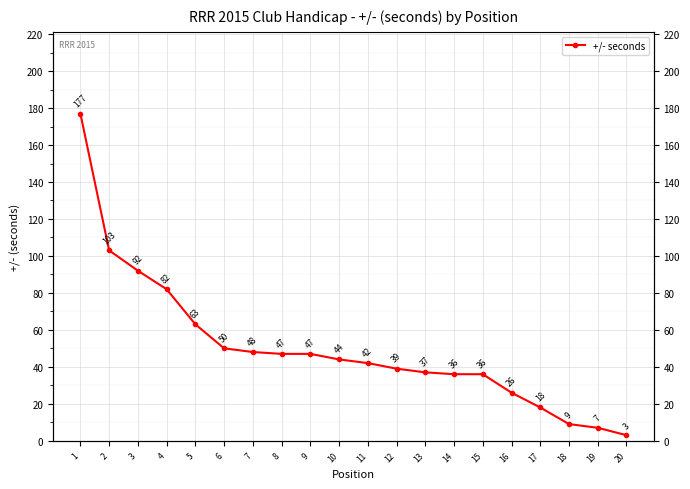

How many values exceed 44?

9